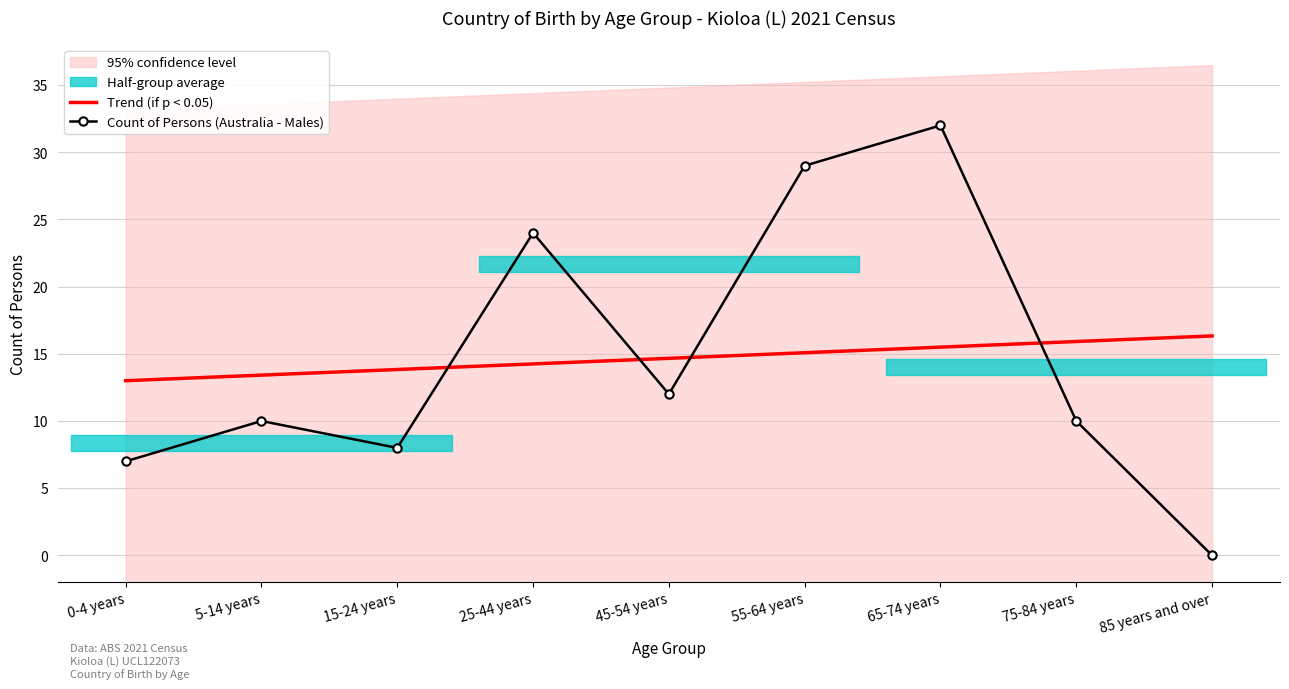

True or false: Trend (if p < 0.05) and Count of Persons (Australia - Males) intersect in this chart.

True